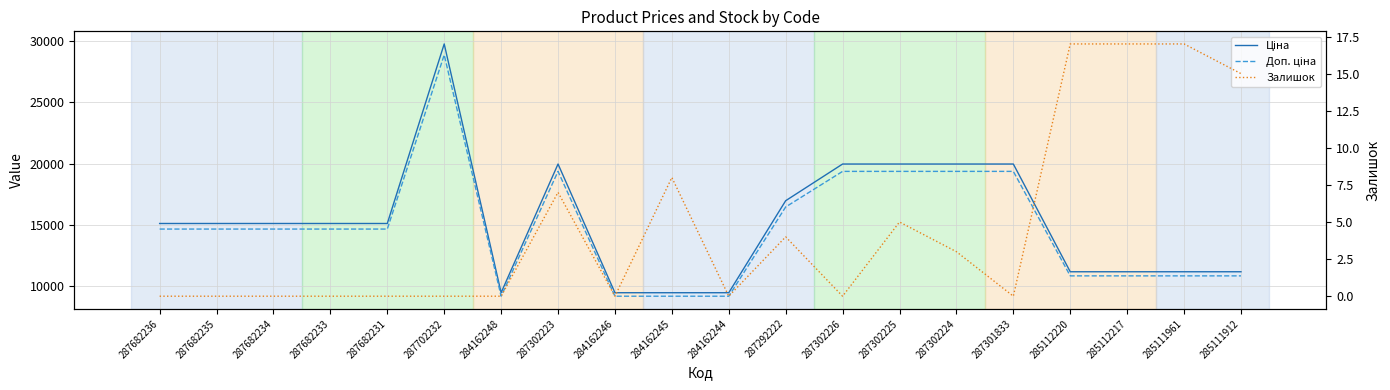

True or false: Залишок has more than 0 interior local peaks.

True